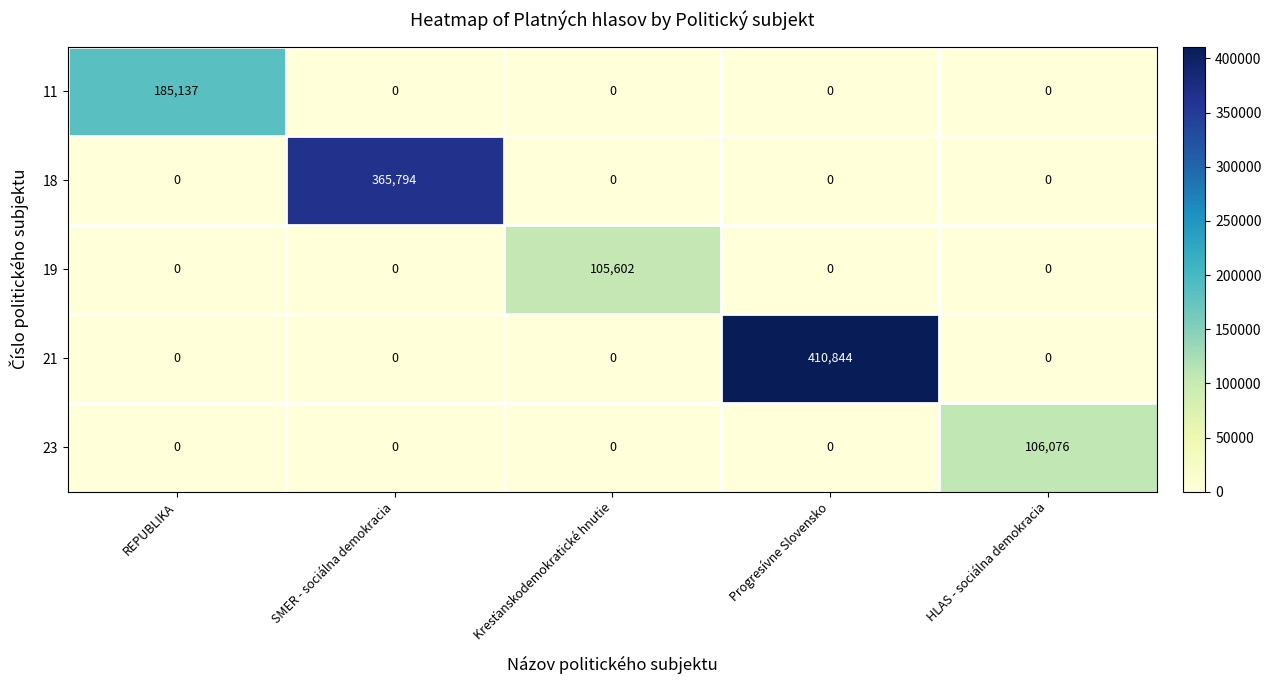

Rank the series by their maximum value, from highest to lowest.

21, 18, 11, 23, 19